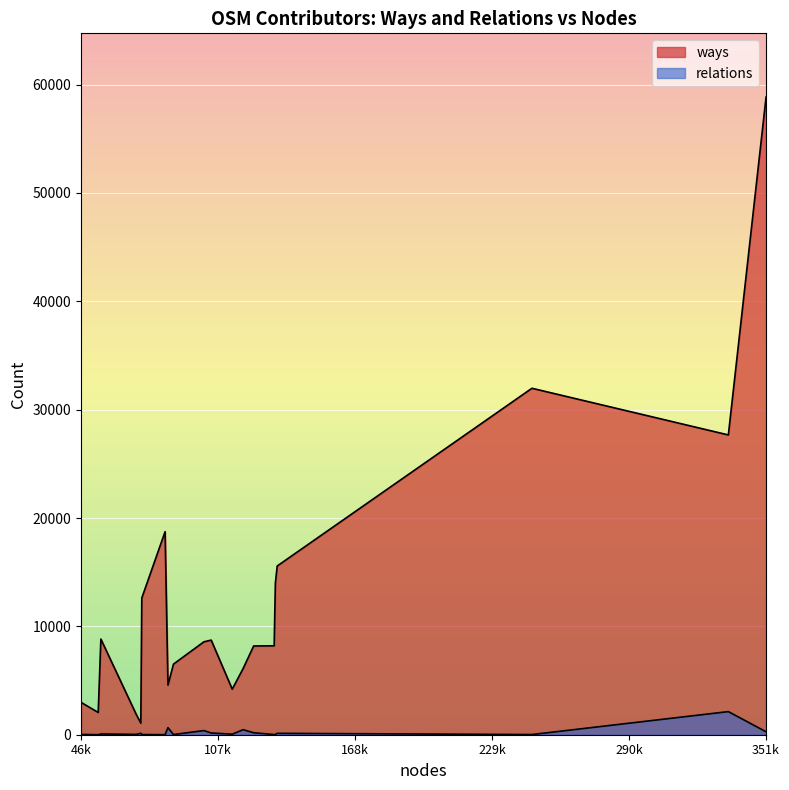

True or false: ways and relations cross at least once.

False